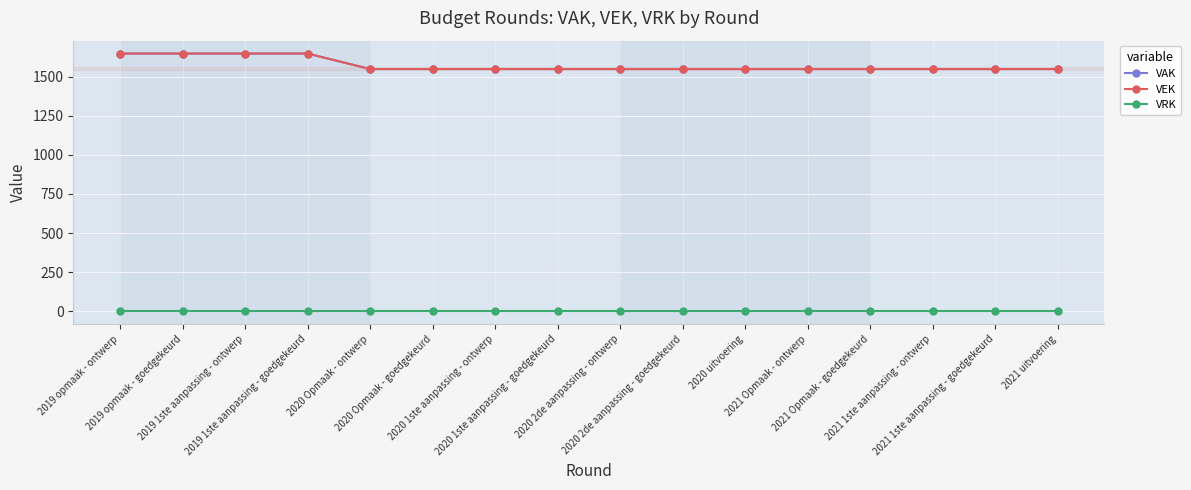

What is the sum of all VEK values?

25180